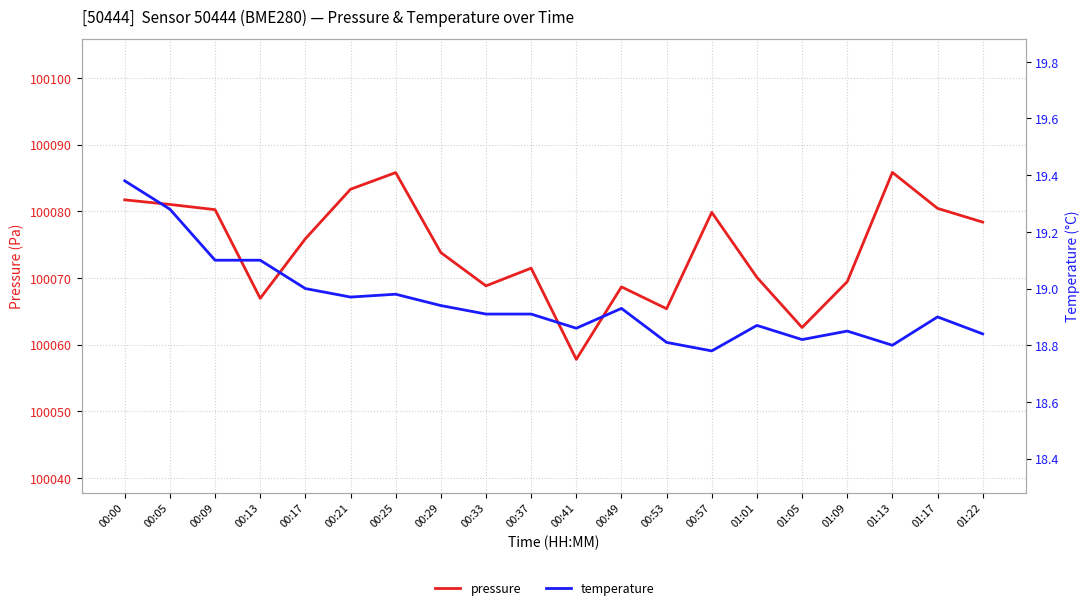

How many data points does each series have?

20